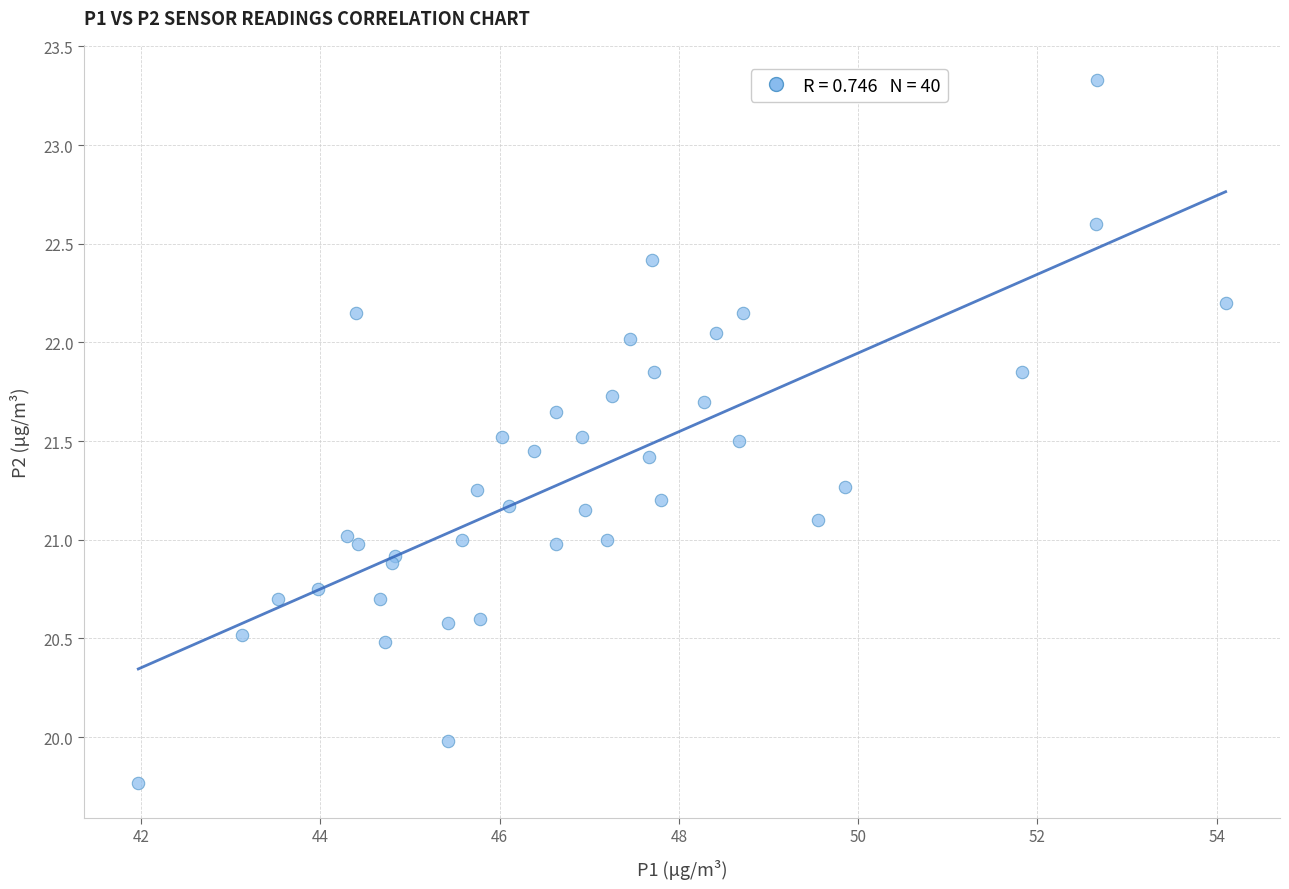

What is the range of Y values (max minus min)?

3.6